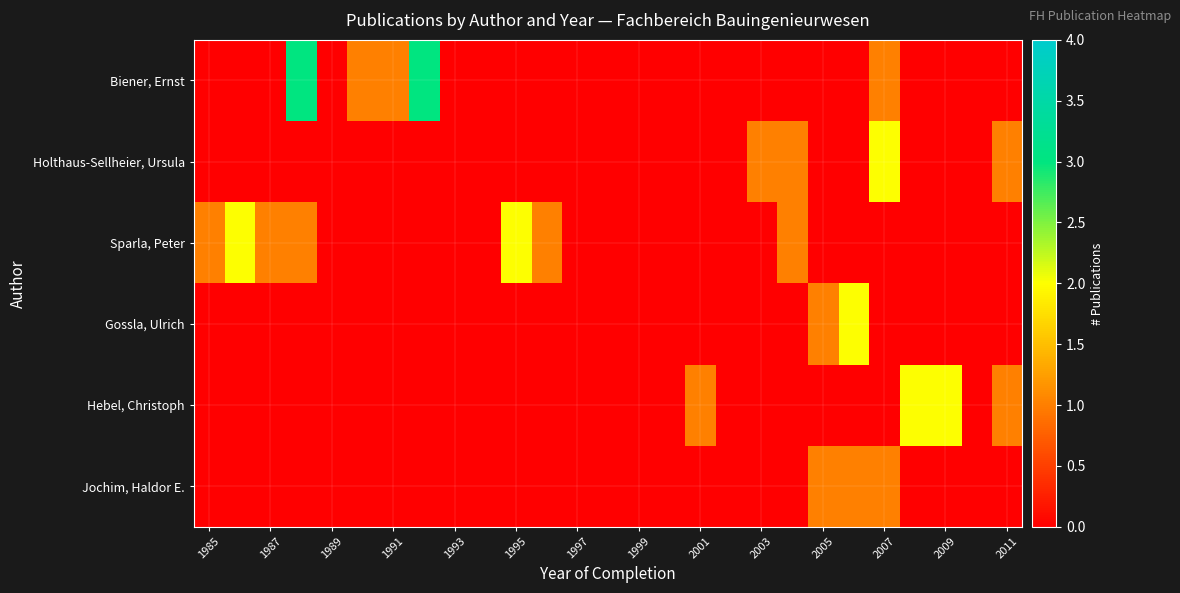

Count the number of data series in this chart.

6